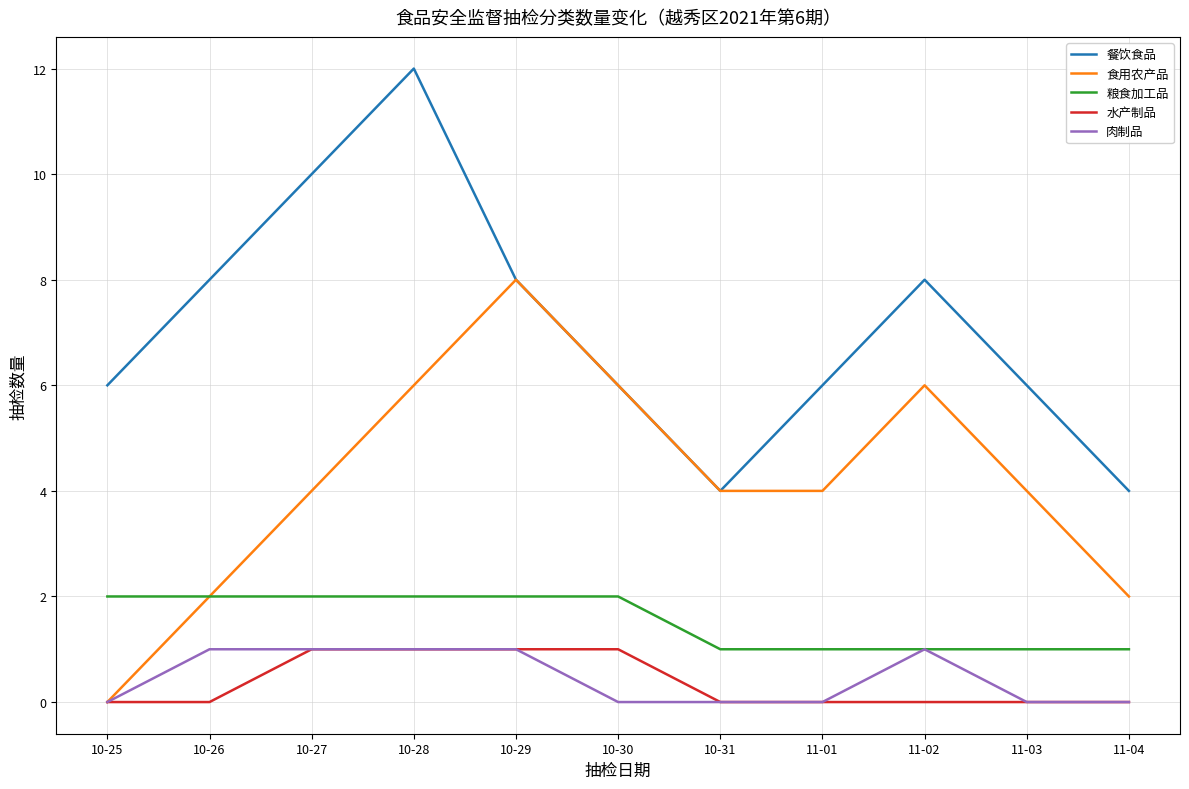

Which series changed the most between 10-27 and 10-31?

餐饮食品